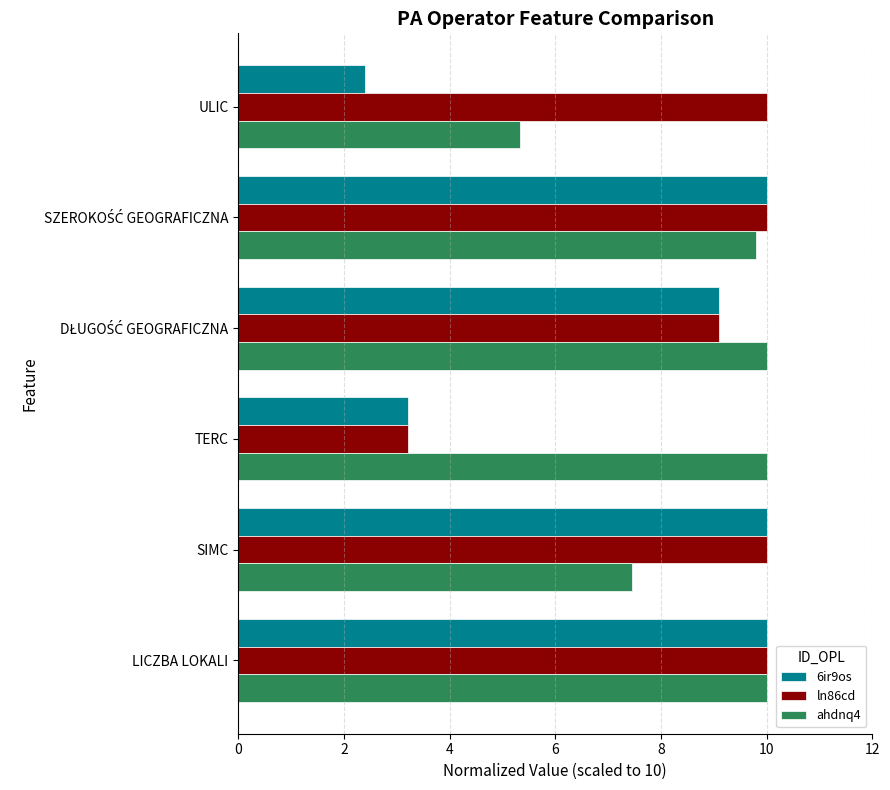

What is the total value across all series at ULIC?

17.7